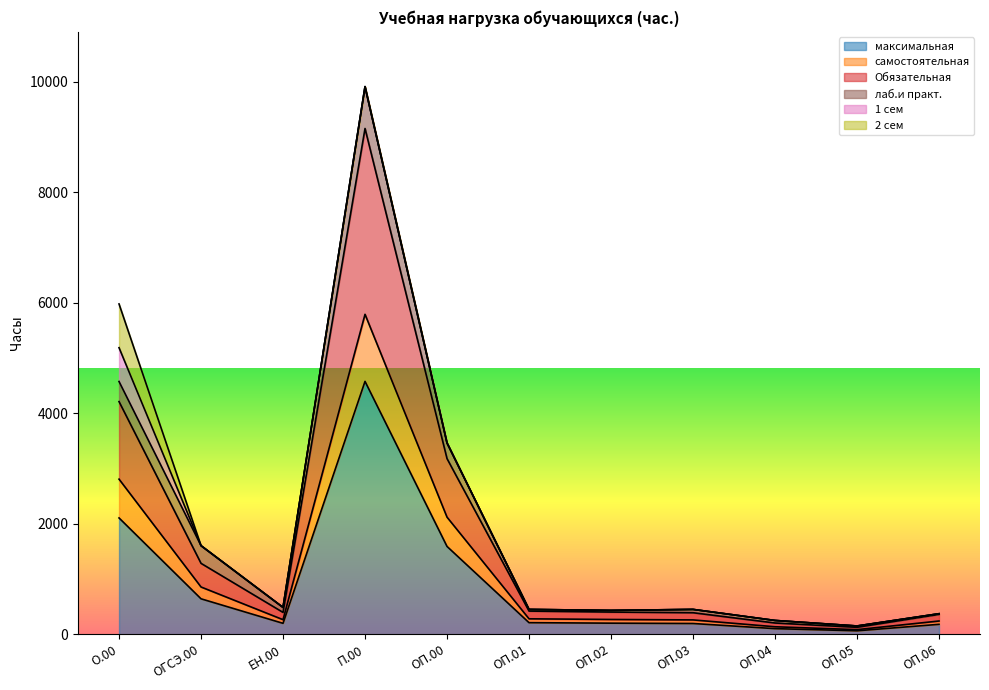

True or false: самостоятельная and Обязательная intersect in this chart.

False